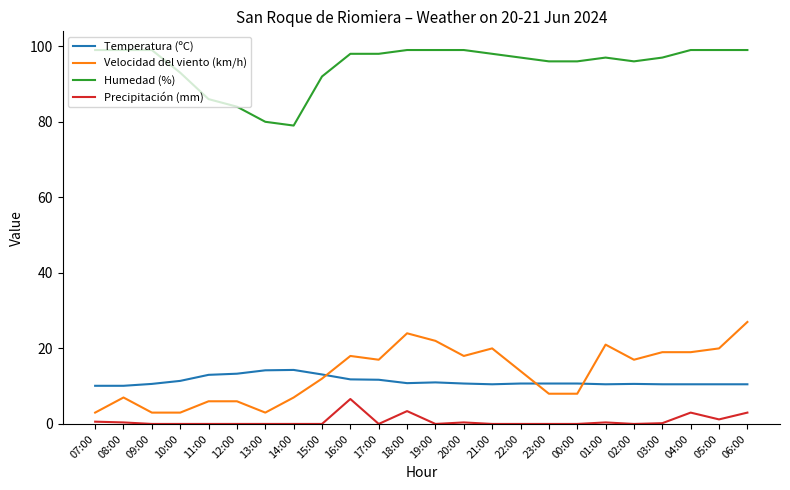

What is the difference between the highest and lowest values at 21:00?

98.0